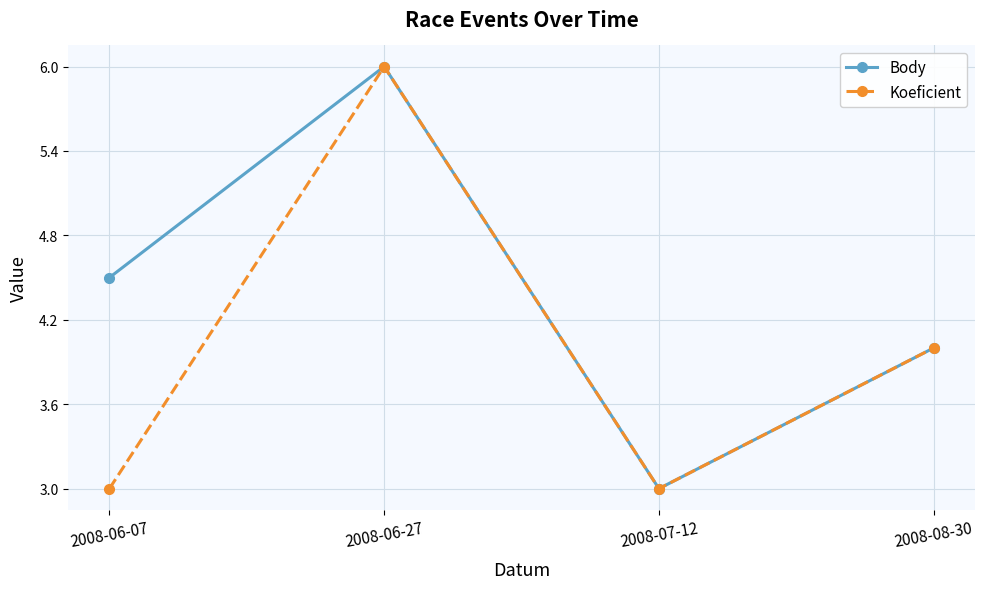

List the labels in order of Body value, smallest first.

2008-07-12, 2008-08-30, 2008-06-07, 2008-06-27